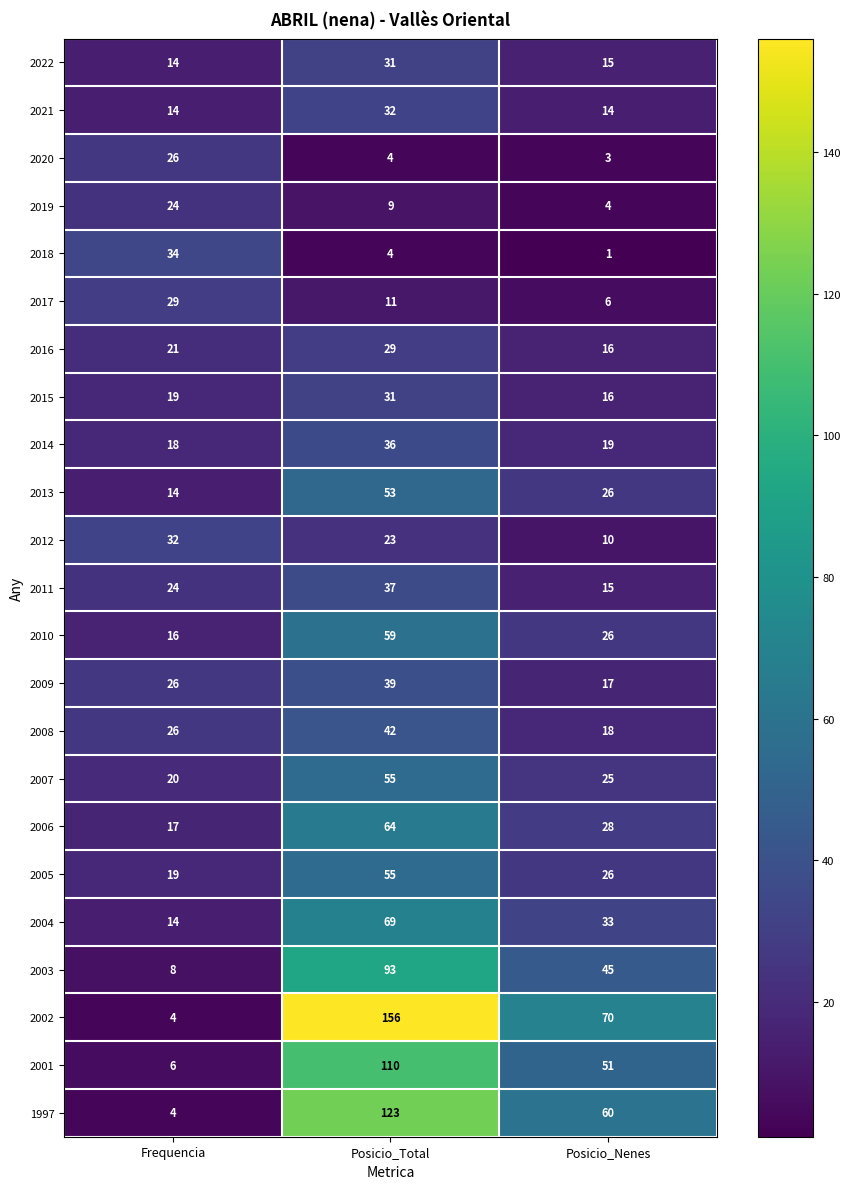

At which category does the chart reach its minimum across all series?

Posicio_Nenes